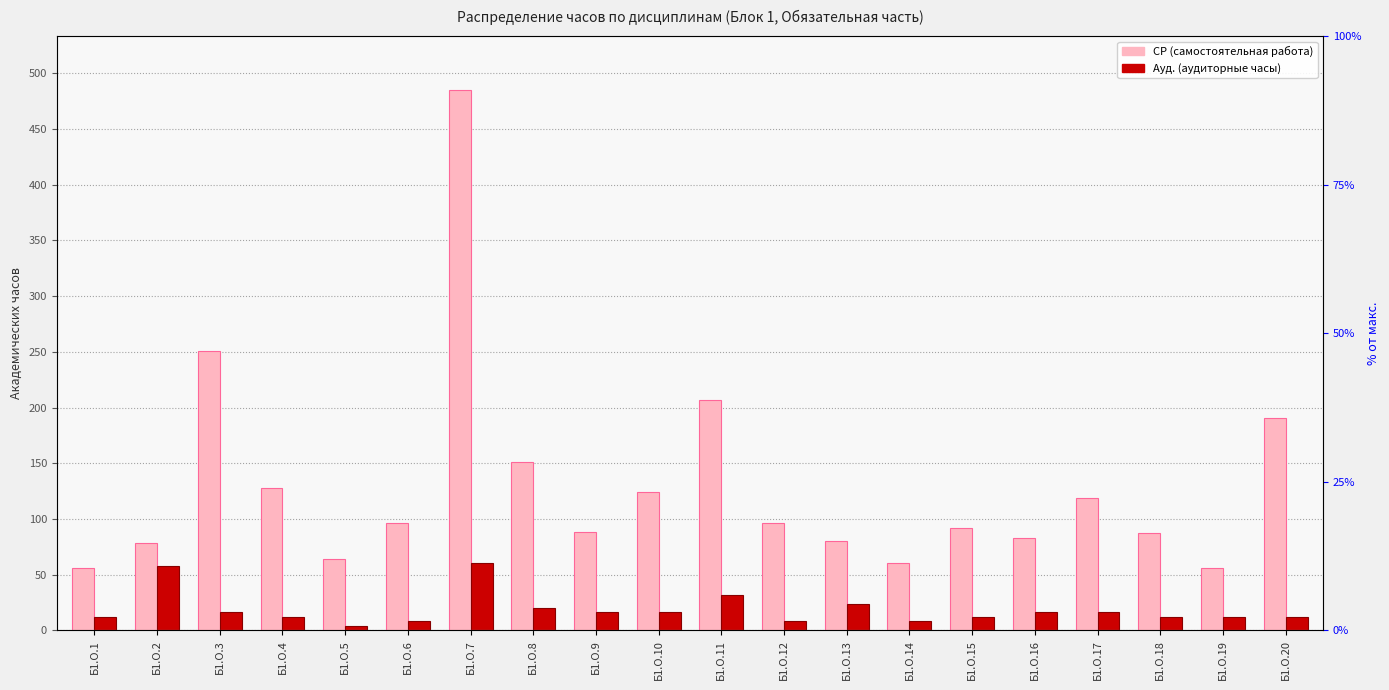

The value of Ауд. at Б1.О.2 is 58. True or false?

True